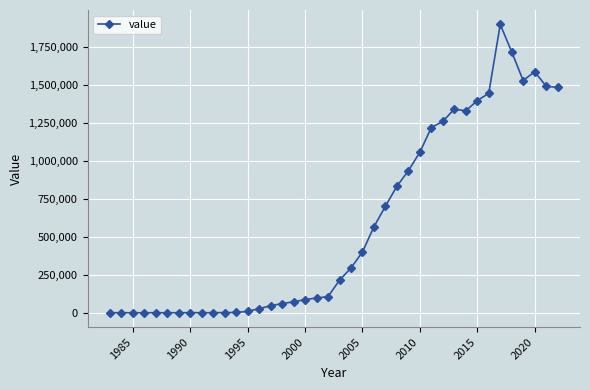

Is this an area chart (filled region under the line)?

No